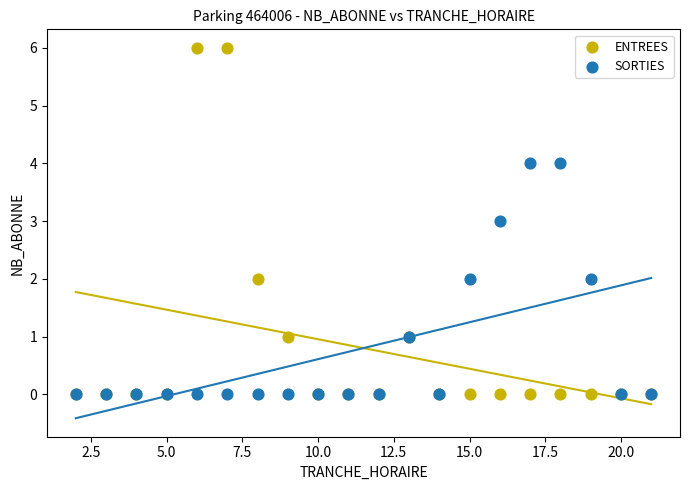

What are all the series names shown in the legend?

ENTREES, SORTIES